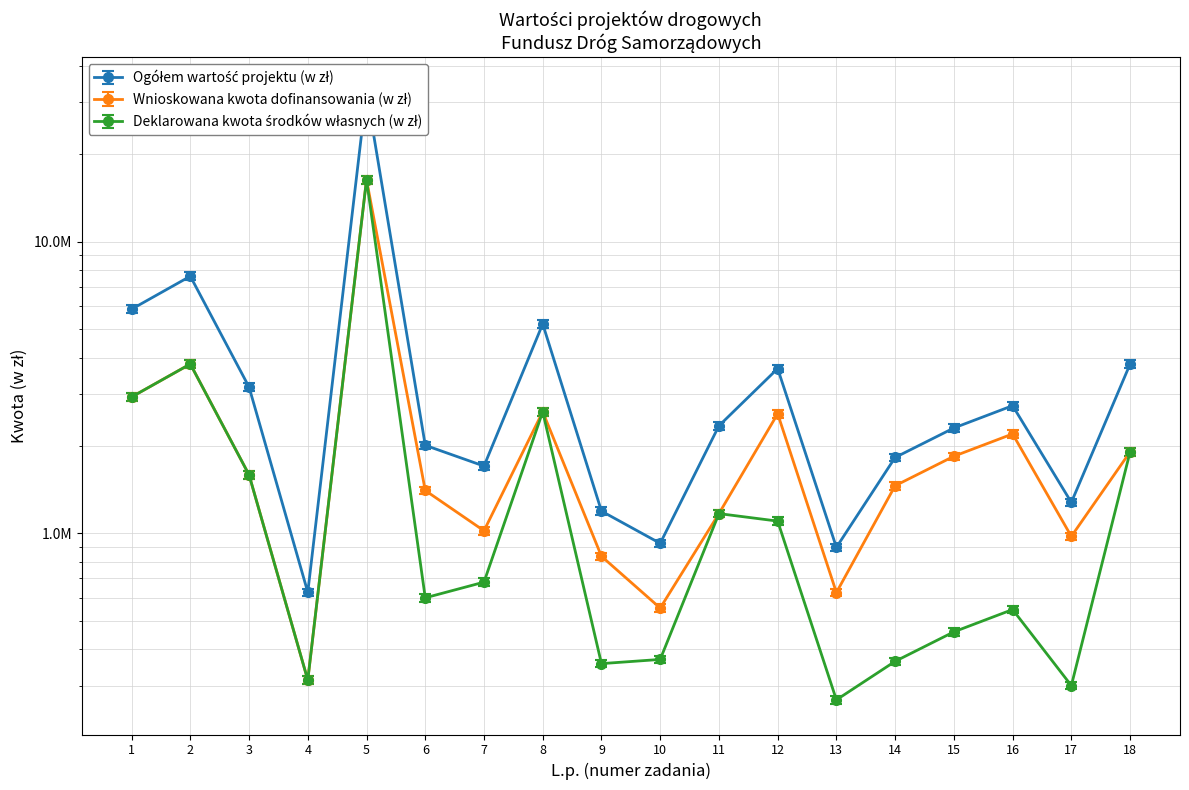

What is the value of the Ogółem wartość projektu (w zł) point at the 6th from the left?

2003387.1